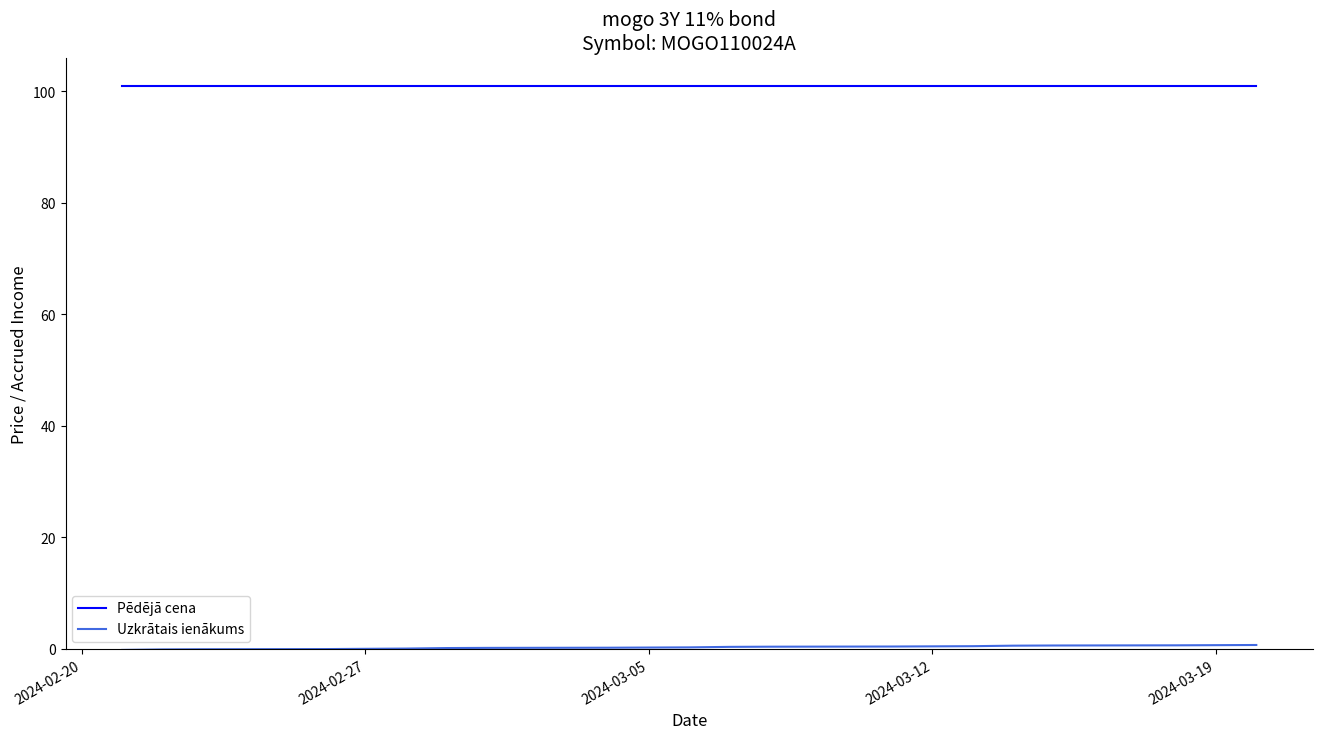

Which series has the largest total across all categories?

Pēdējā cena